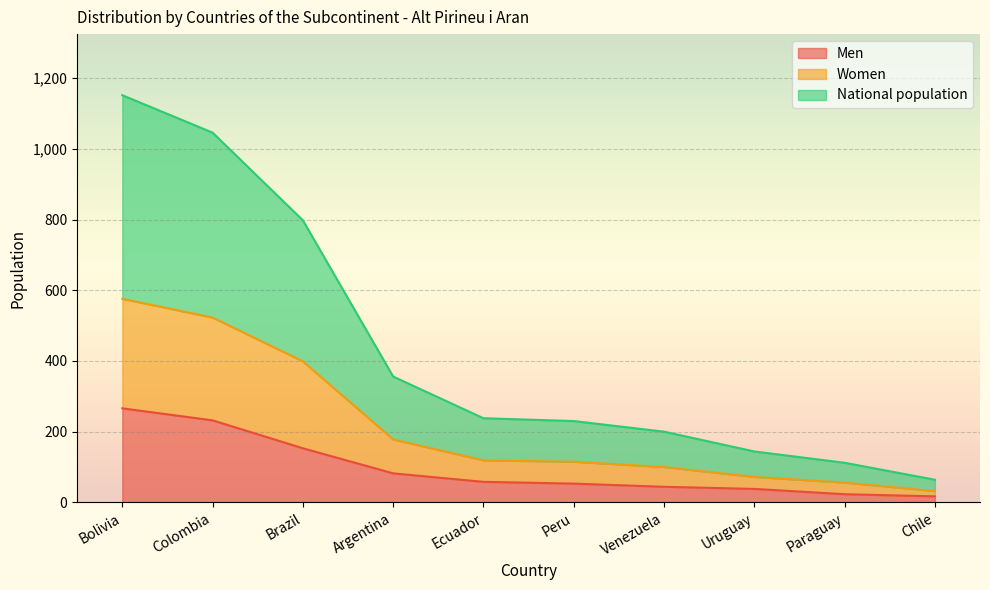

What is the maximum value shown in the chart?

1152